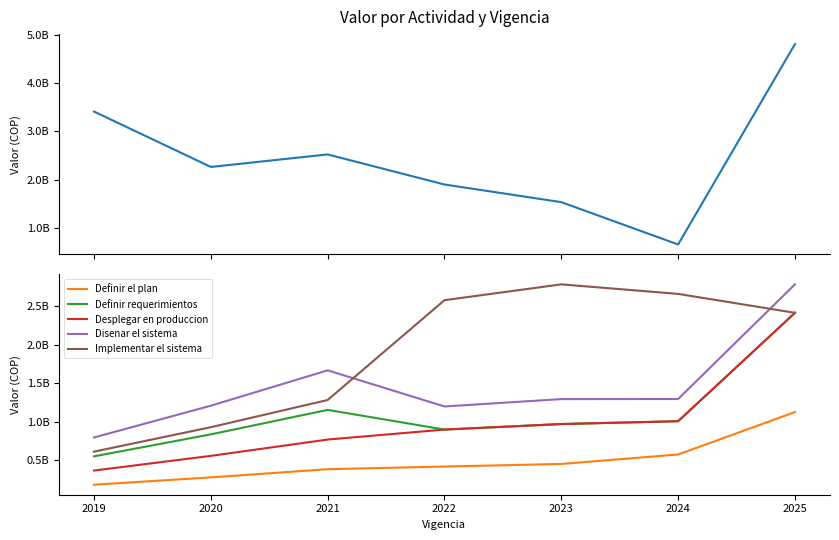

The value of Desplegar en produccion at 2021 is 1383488829. True or false?

False